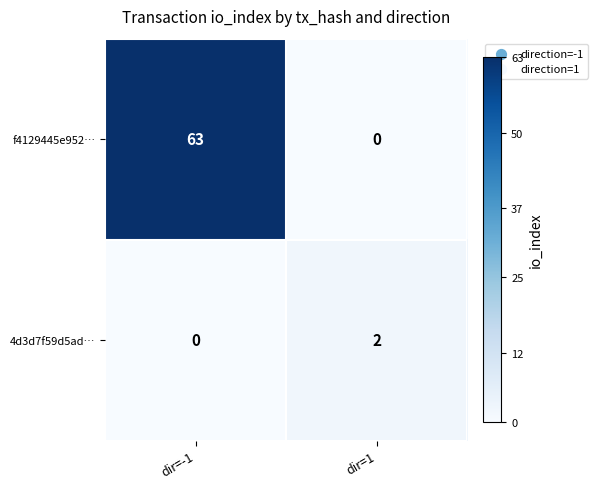

True or false: f4129445e952… has a value of 63 at dir=-1.

True